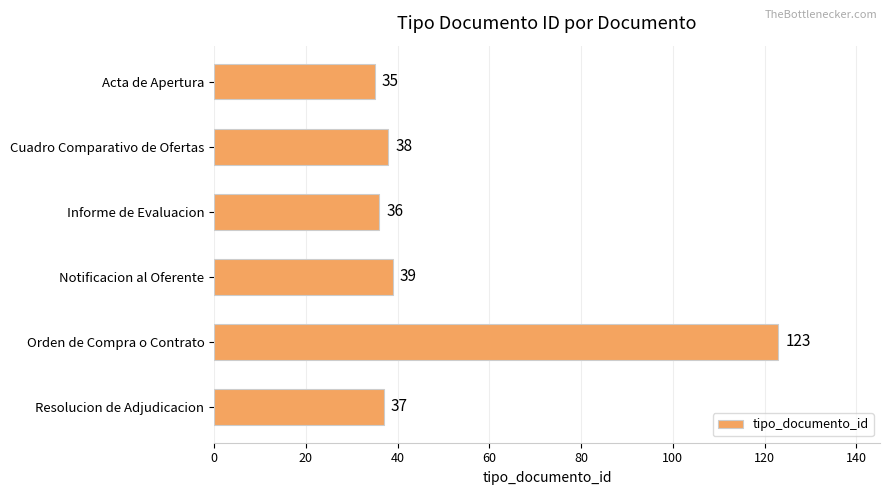

Where is the data nearest to the value 79?

Notificacion al Oferente